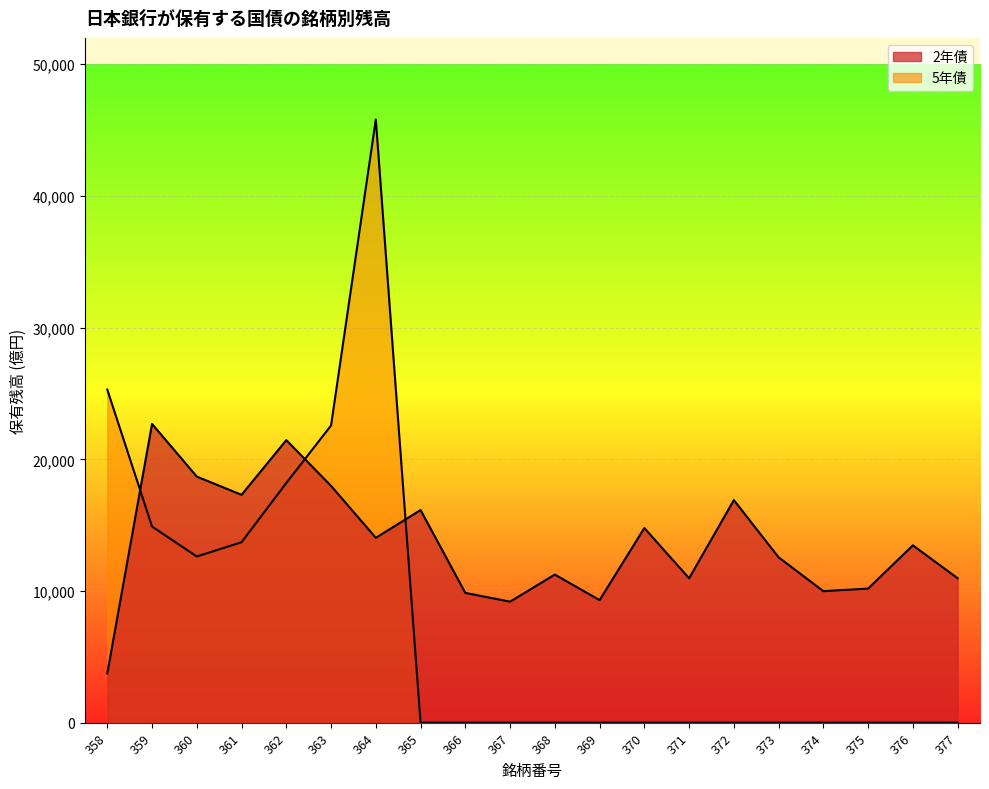

What is the difference between the second highest and minimum values in the 2年債 series?

17713